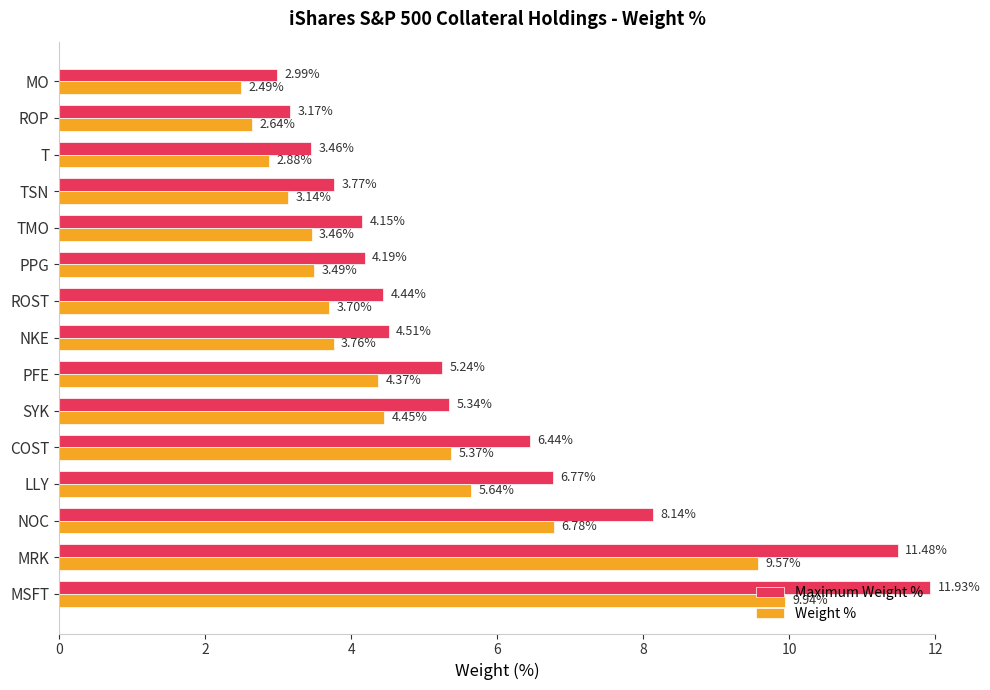

What are all the series names shown in the legend?

Maximum Weight %, Weight %